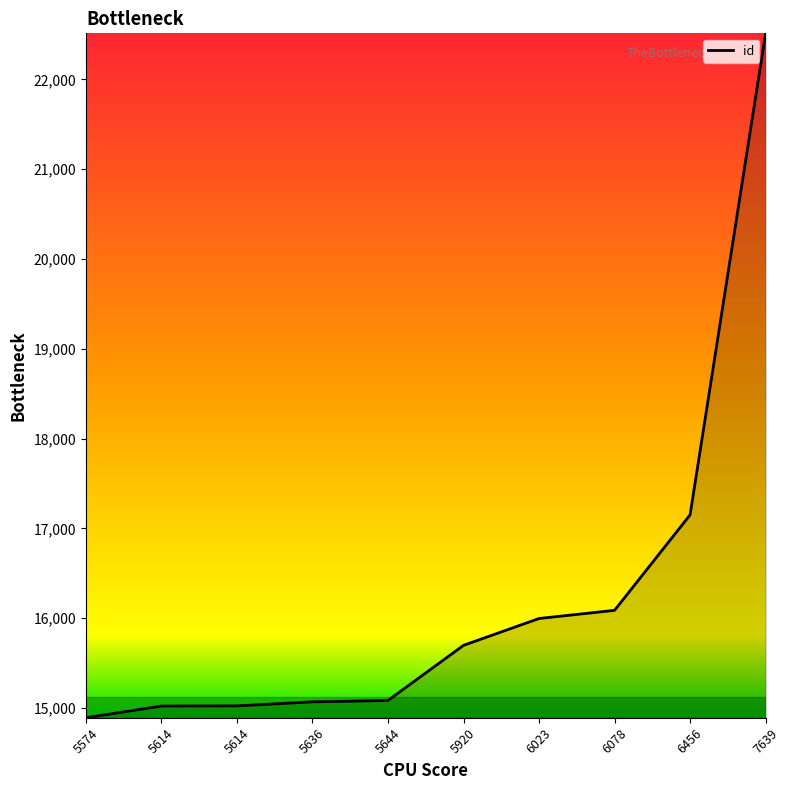

How many lines are shown in the chart?

1